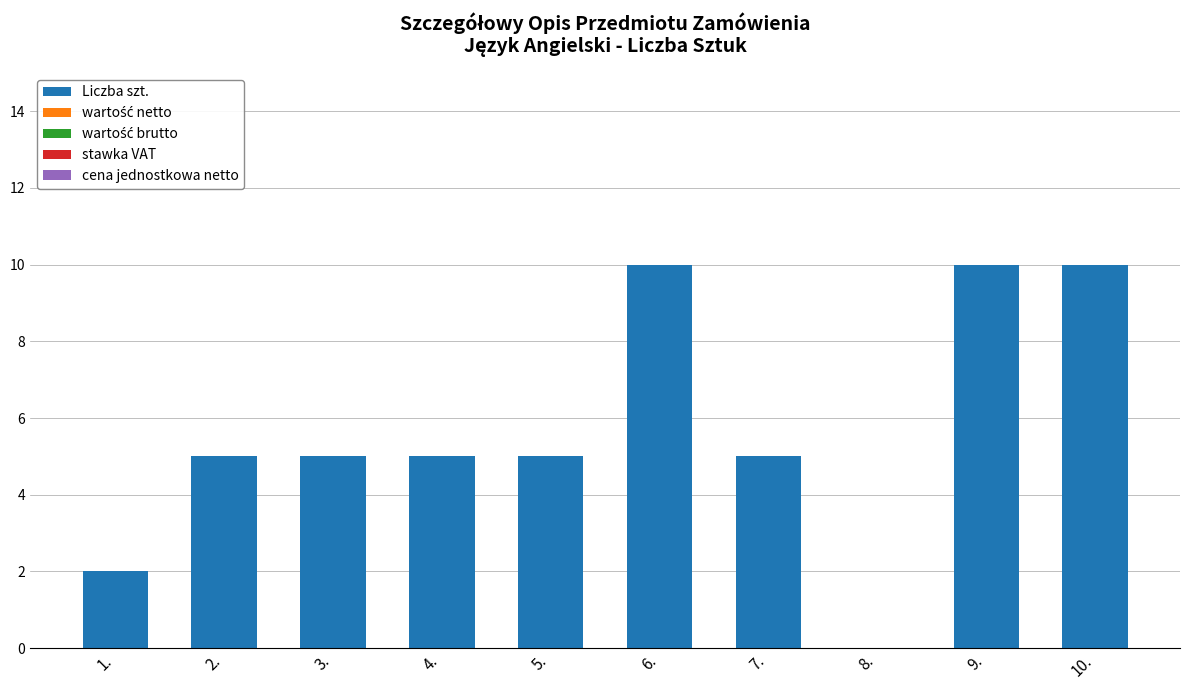

Reading left to right, transcribe all the data shown in this chart.

1.=2	2.=5	3.=5	4.=5	5.=5	6.=10	7.=5	8.=0	9.=10	10.=10